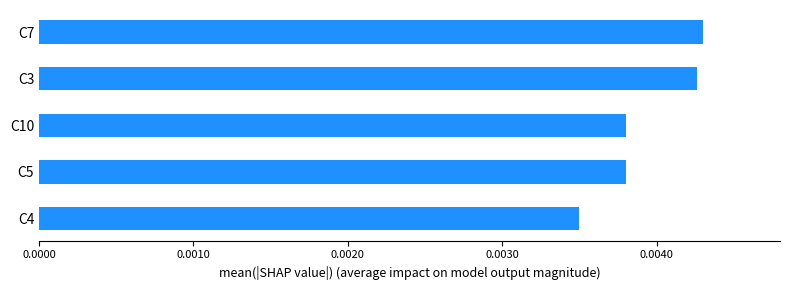

Count the values in the range 0 to 1.

5